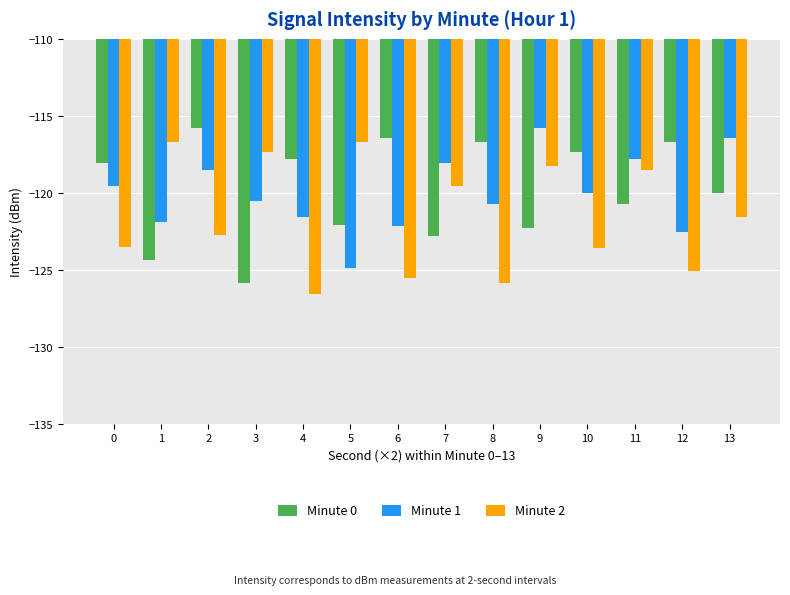

At which label is Minute 2 closest to -121?

13